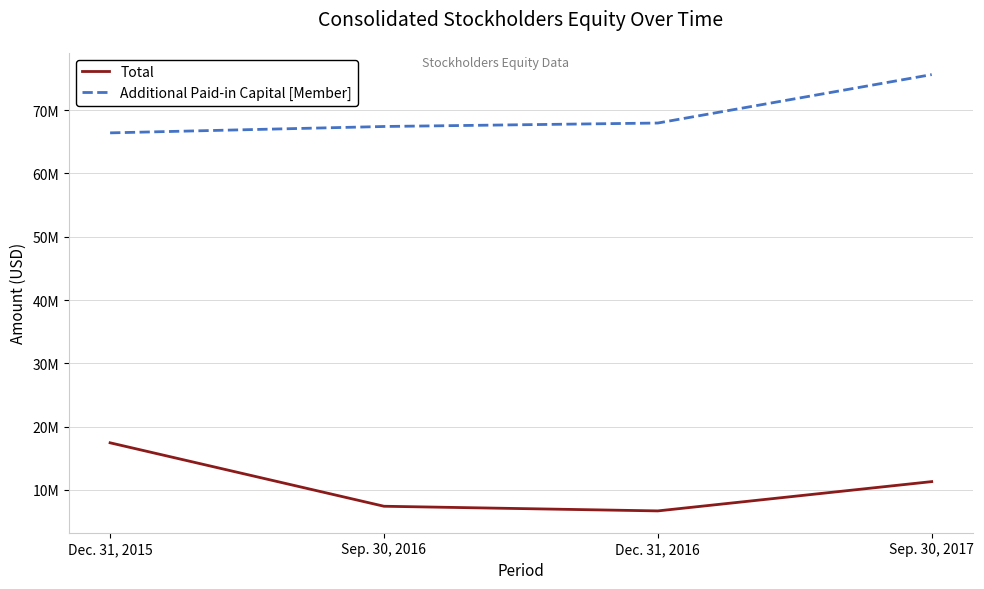

At how many categories does at least one series exceed 23840428?

4